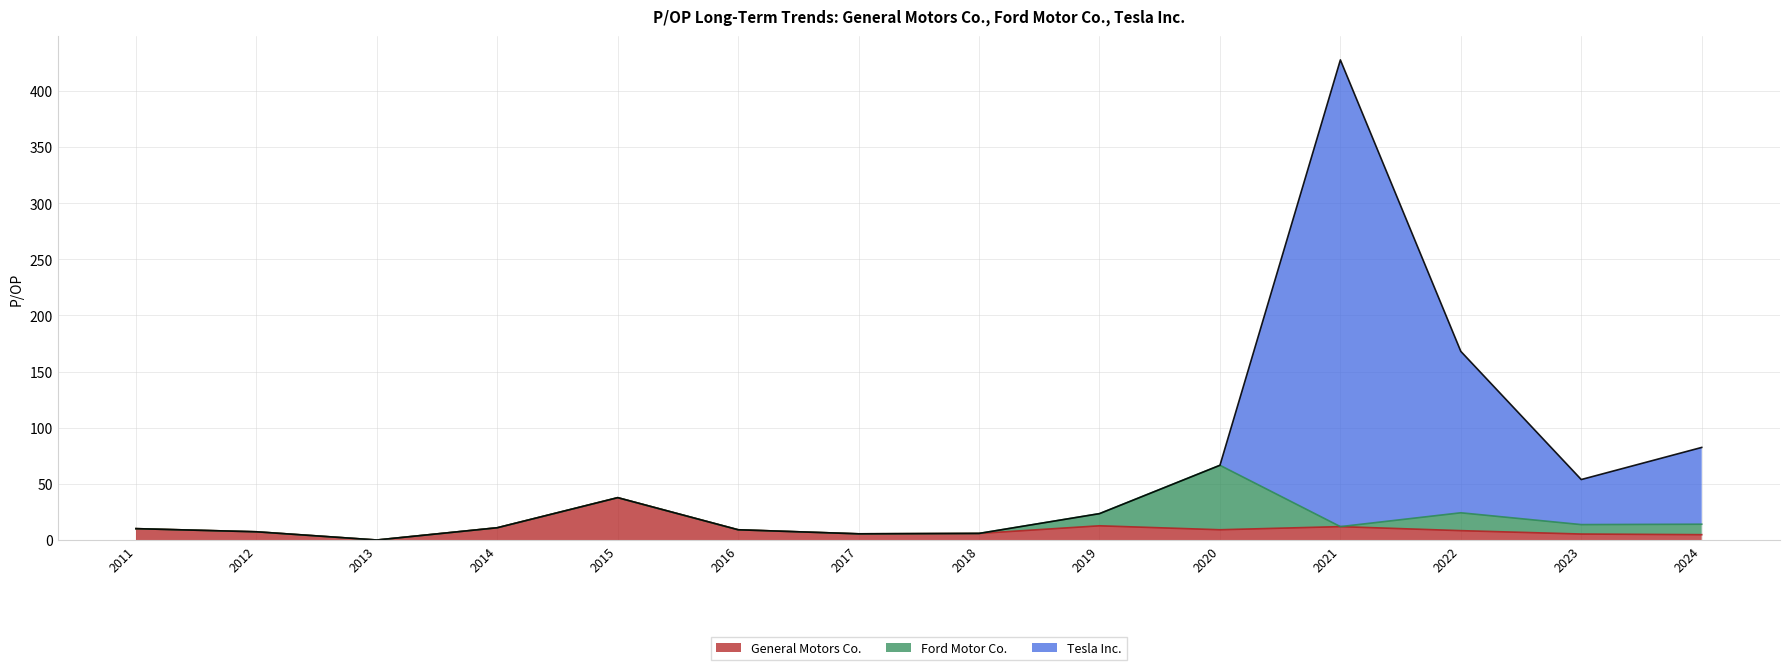

At which category is the sum across all series the highest?

2021